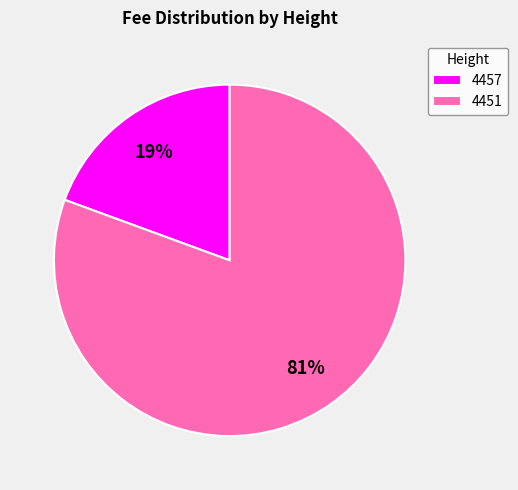

To the nearest percent, what is the average slice percentage?

50%